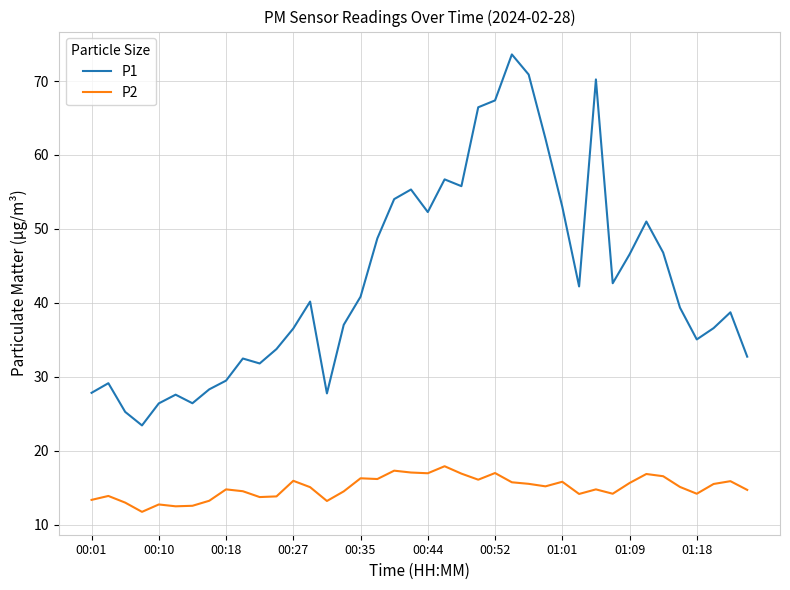

What is the difference between the maximum and minimum values in the P2 series?

6.2